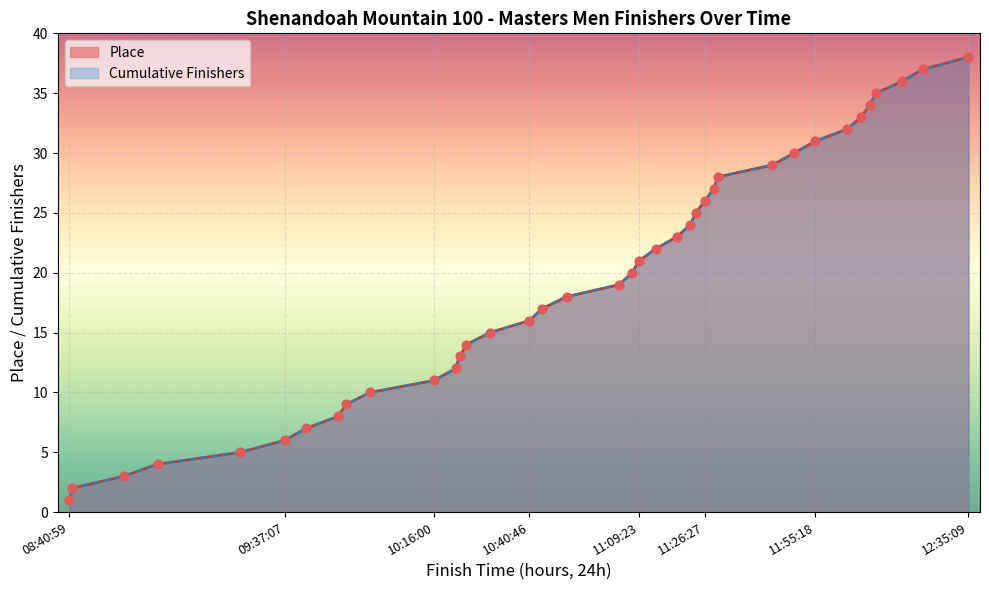

Which series reaches the minimum Y coordinate?

Place